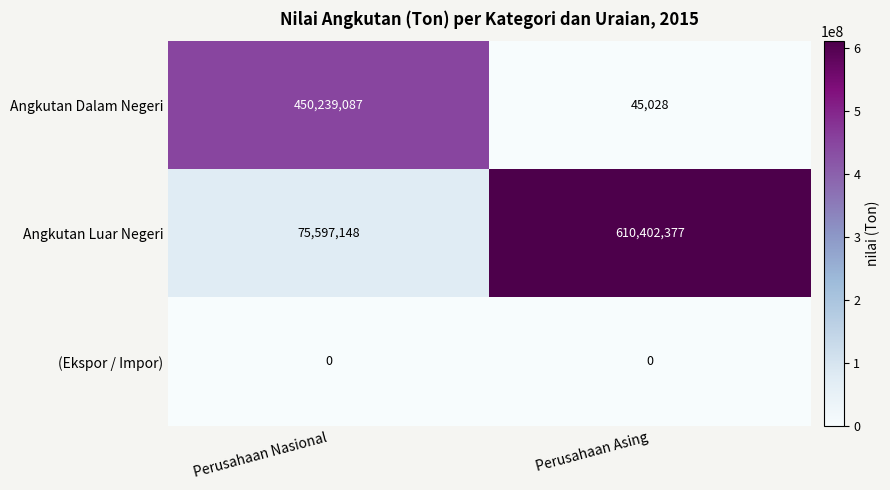

At which label is Angkutan Dalam Negeri closest to 225142057?

Perusahaan Asing